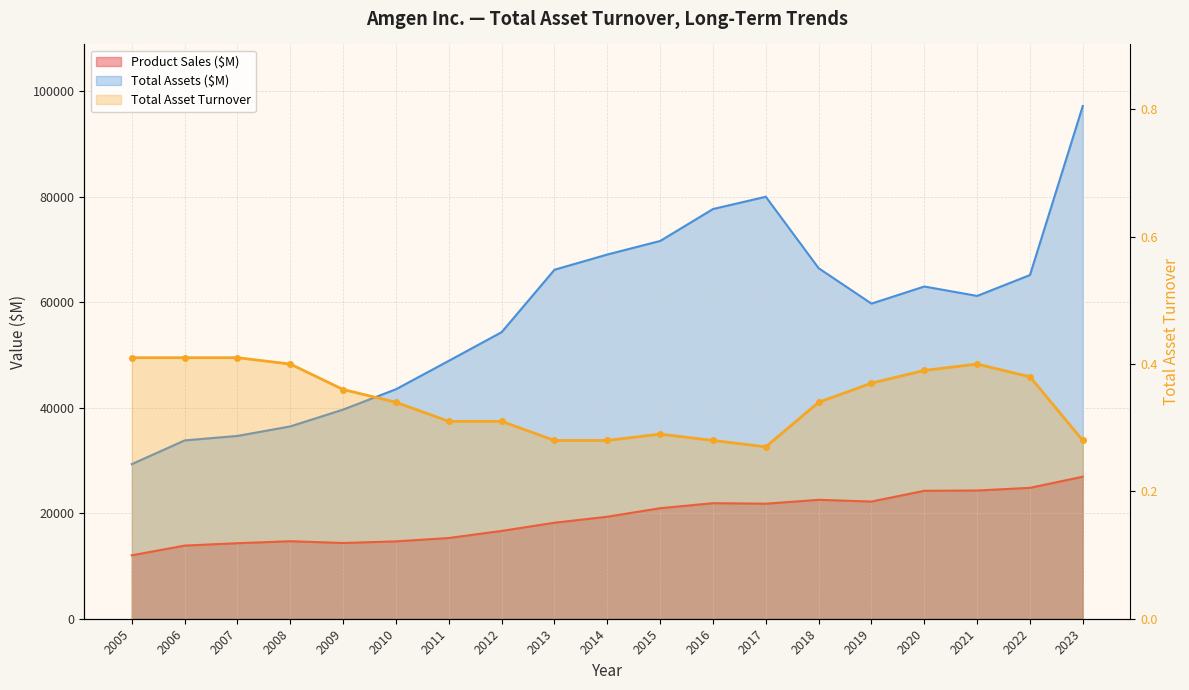

Which category has the highest value in the Product Sales ($M) series?

2023